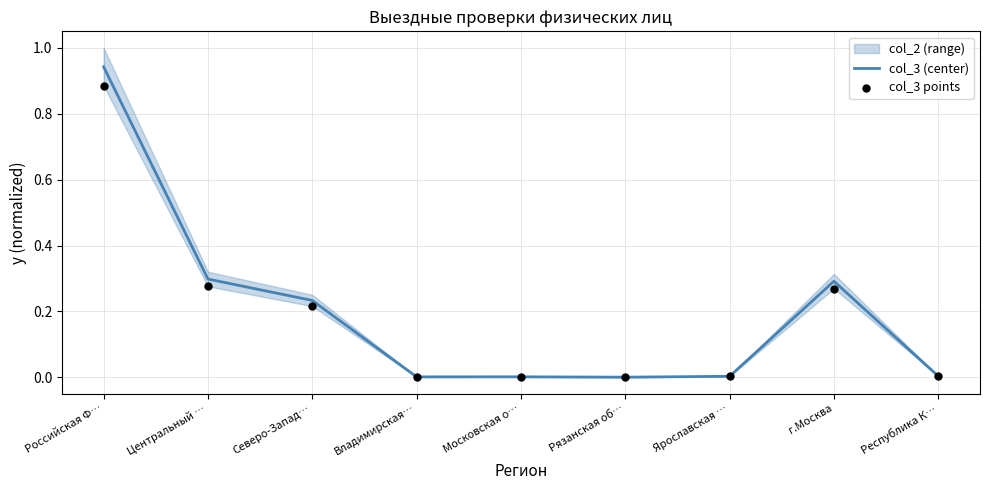

True or false: col_3 (center) has a value of 0.0 at Республика К….

True